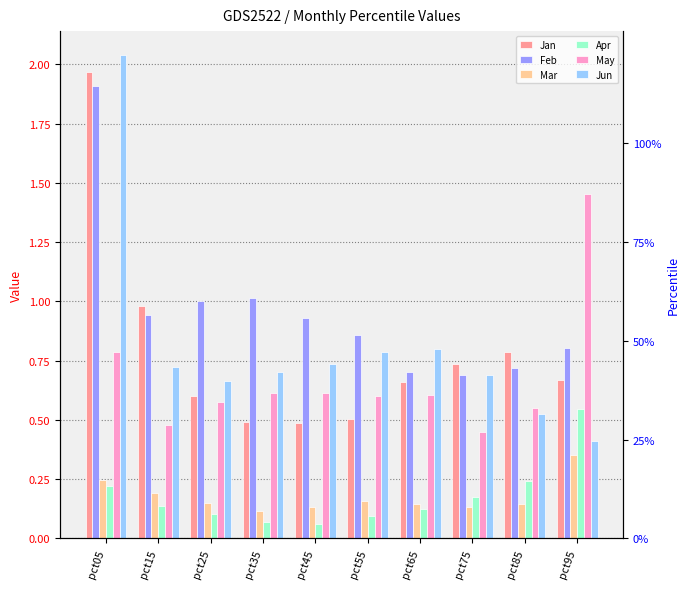

Reading left to right, extract all data points from this chart.

Jan: 2.0	1.0	0.6	0.5	0.5	0.5	0.7	0.7	0.8	0.7
Feb: 1.9	0.9	1.0	1.0	0.9	0.9	0.7	0.7	0.7	0.8
Mar: 0.2	0.2	0.2	0.1	0.1	0.2	0.1	0.1	0.1	0.3
Apr: 0.2	0.1	0.1	0.1	0.1	0.1	0.1	0.2	0.2	0.5
May: 0.8	0.5	0.6	0.6	0.6	0.6	0.6	0.4	0.6	1.5
Jun: 2.0	0.7	0.7	0.7	0.7	0.8	0.8	0.7	0.5	0.4